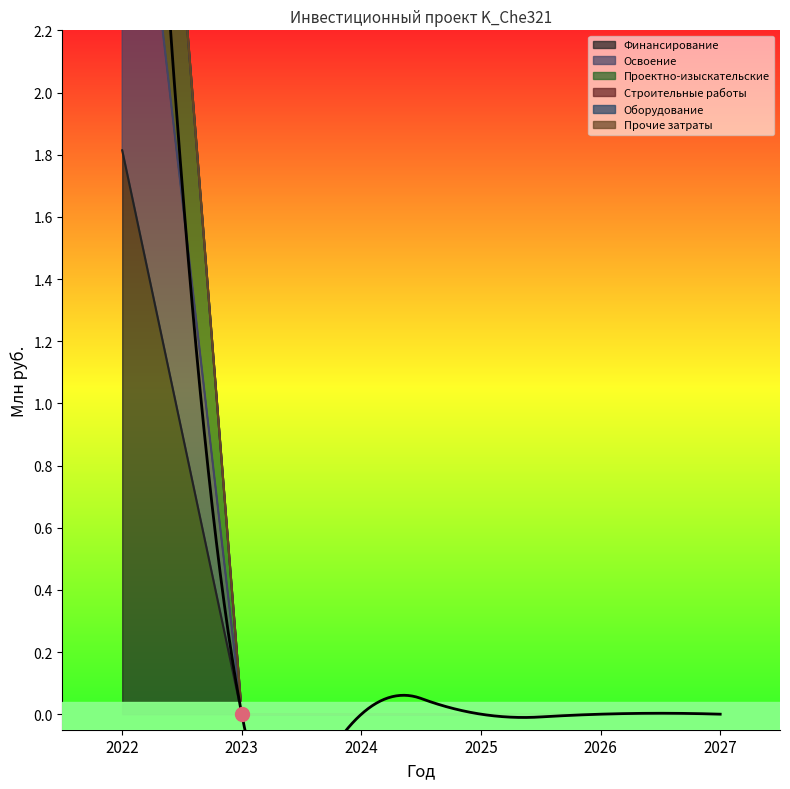

At which label does Проектно-изыскательские reach its peak?

2022